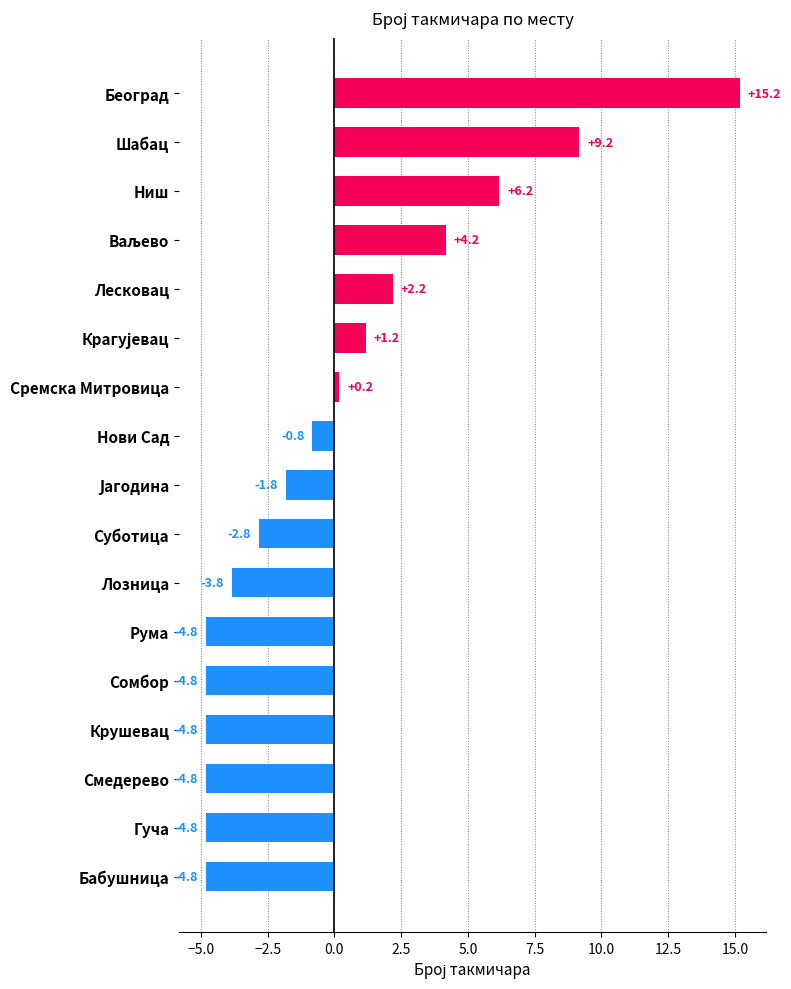

What is the difference between the maximum and minimum values?

20.0